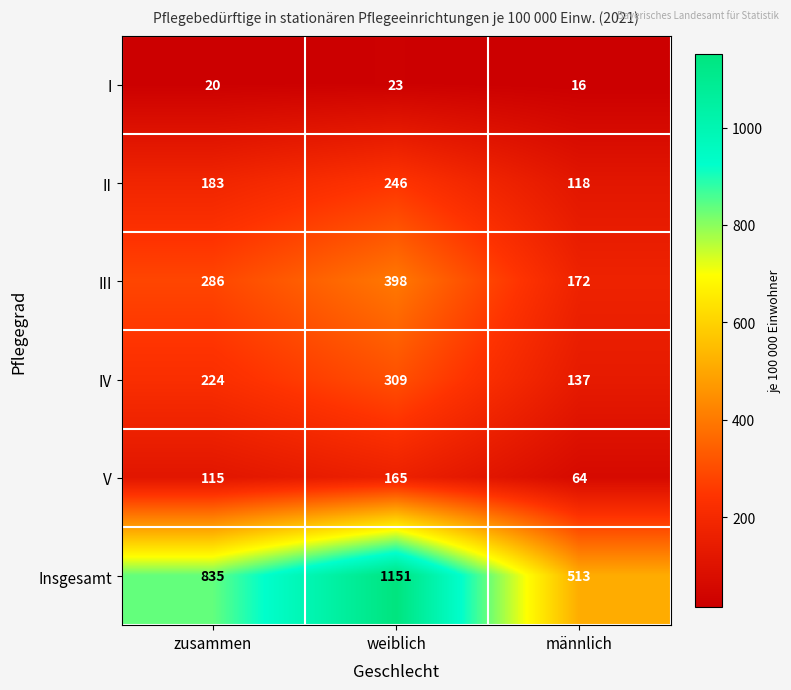

What is the smallest value displayed?

16